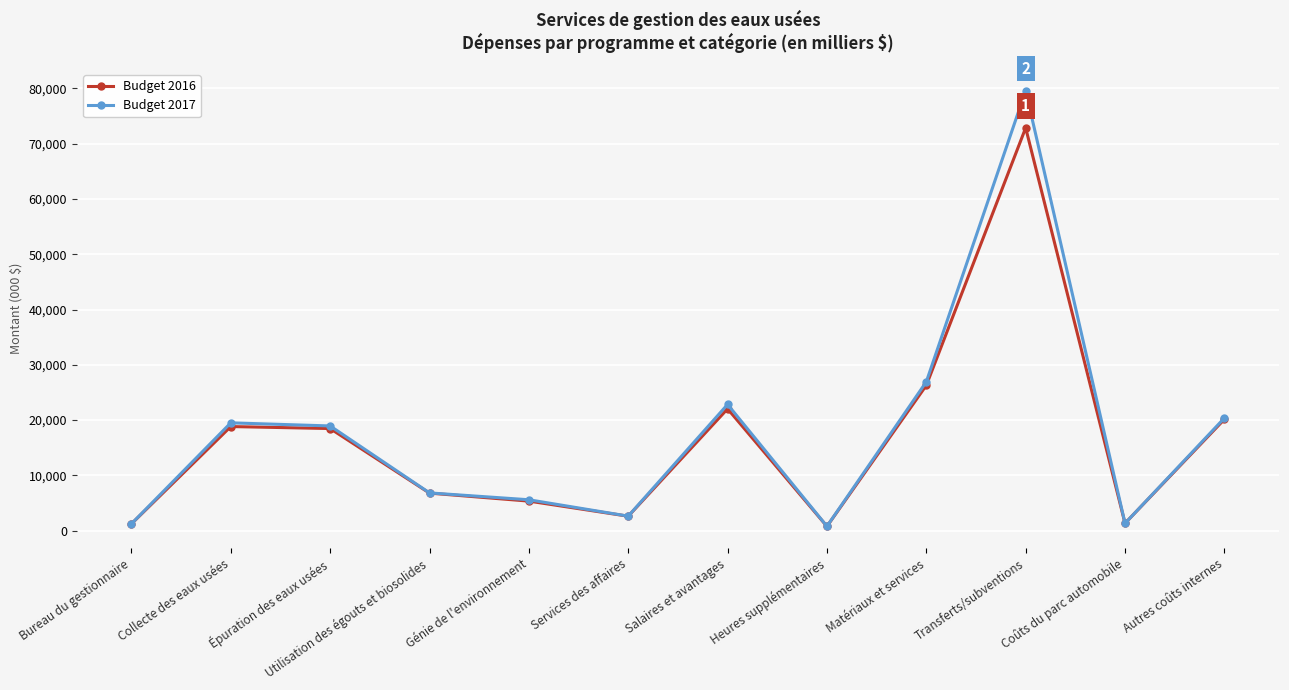

What are all the series names shown in the legend?

Budget 2016, Budget 2017